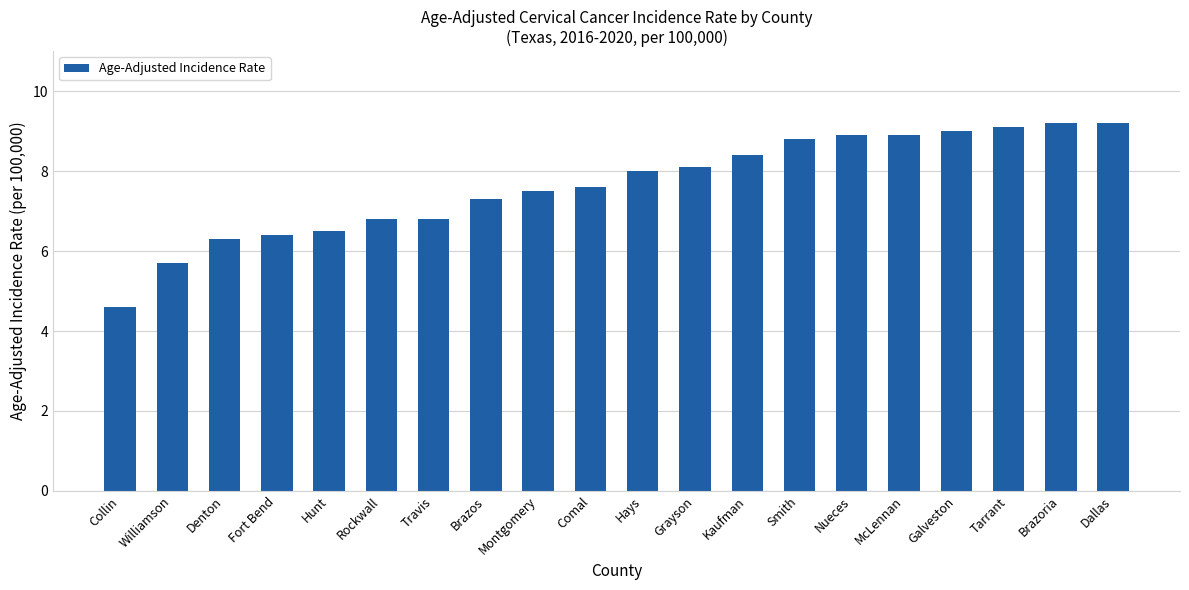

The chart shows a value of 4.5 at Travis. True or false?

False